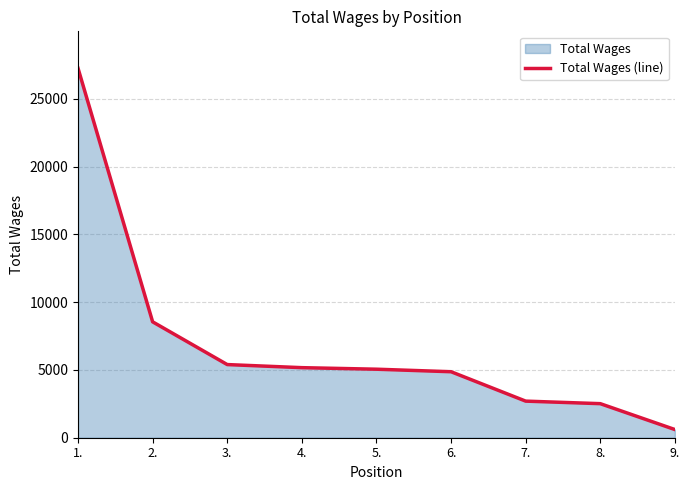

Reading left to right, list all the values displayed in this chart.

1.=27246	2.=8547	3.=5395	4.=5167	5.=5053	6.=4867	7.=2699	8.=2512	9.=604